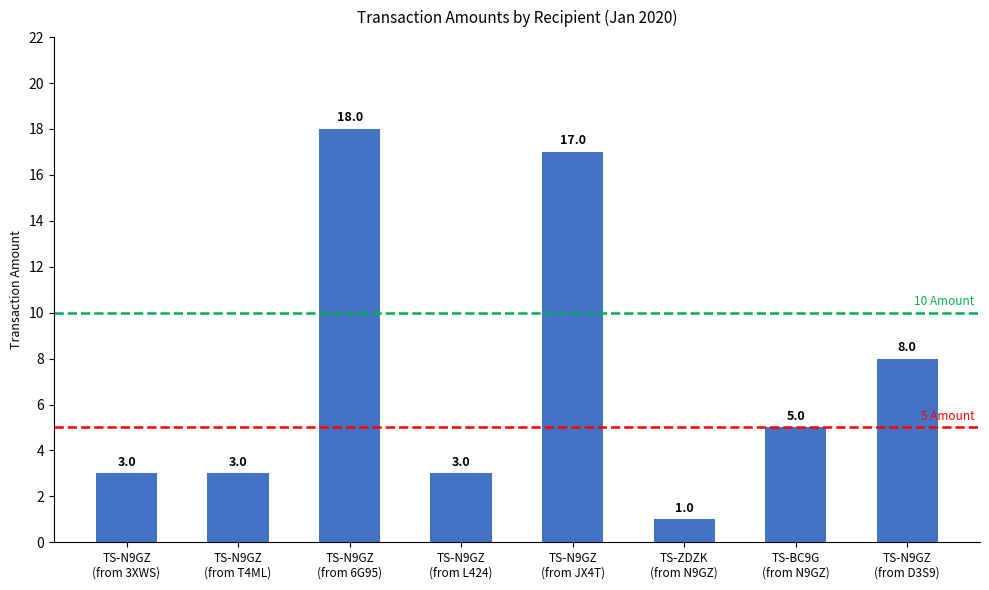

The chart shows a value of 8 at TS-N9GZ
(from D3S9). True or false?

True